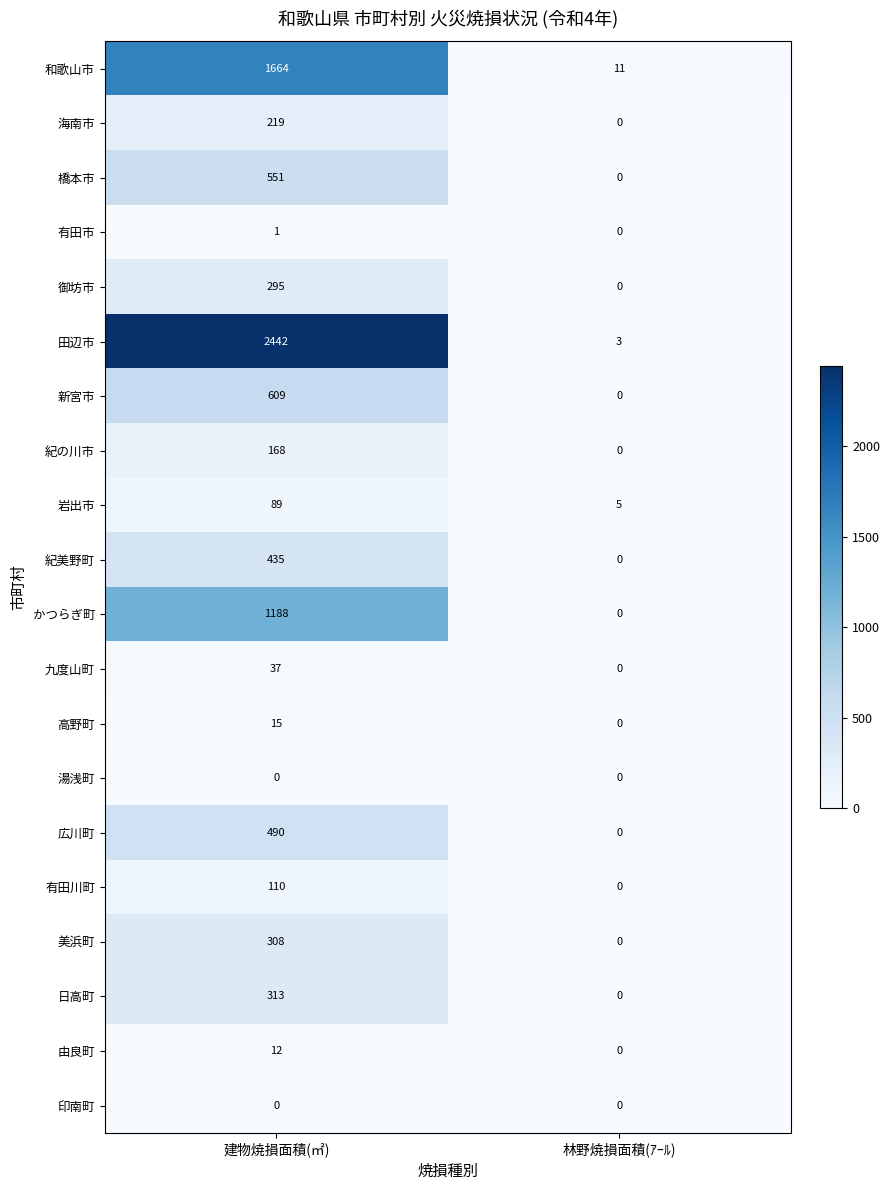

The 海南市 series shows 345 at 建物焼損面積(㎡). True or false?

False